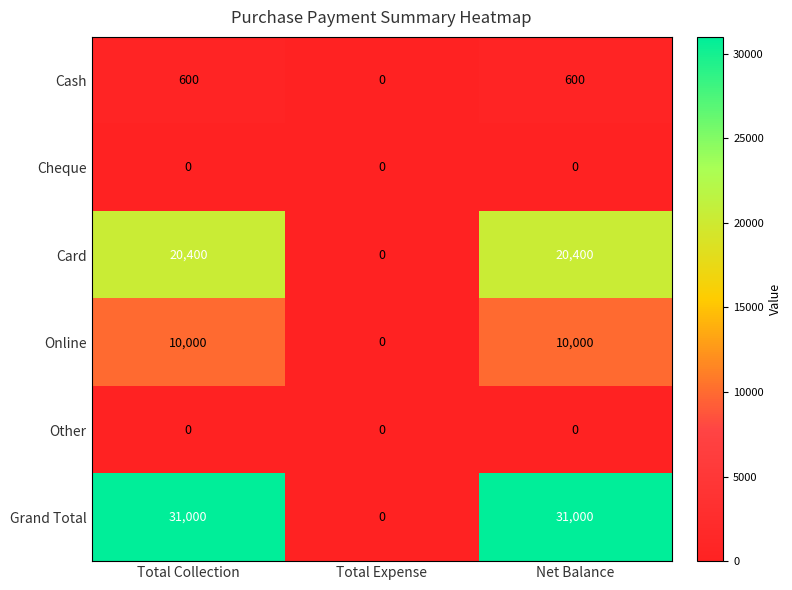

What is the maximum value shown in the chart?

31000